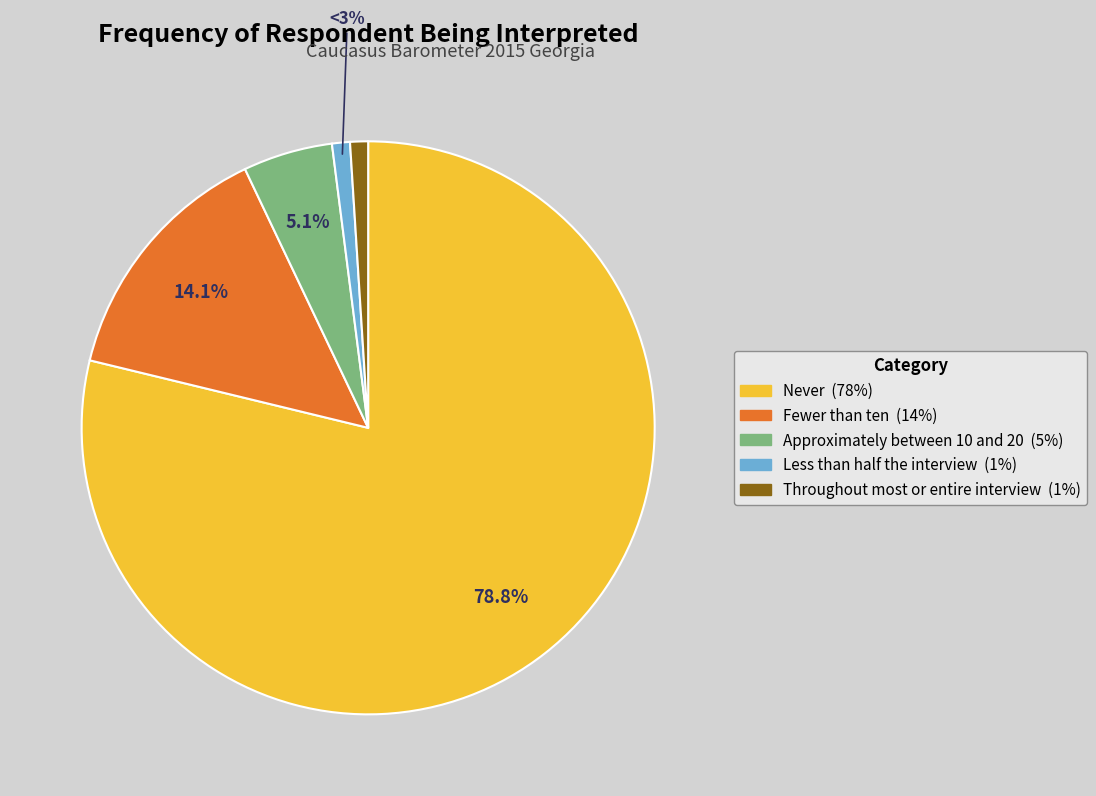

To the nearest percent, what is the average slice percentage?

20%